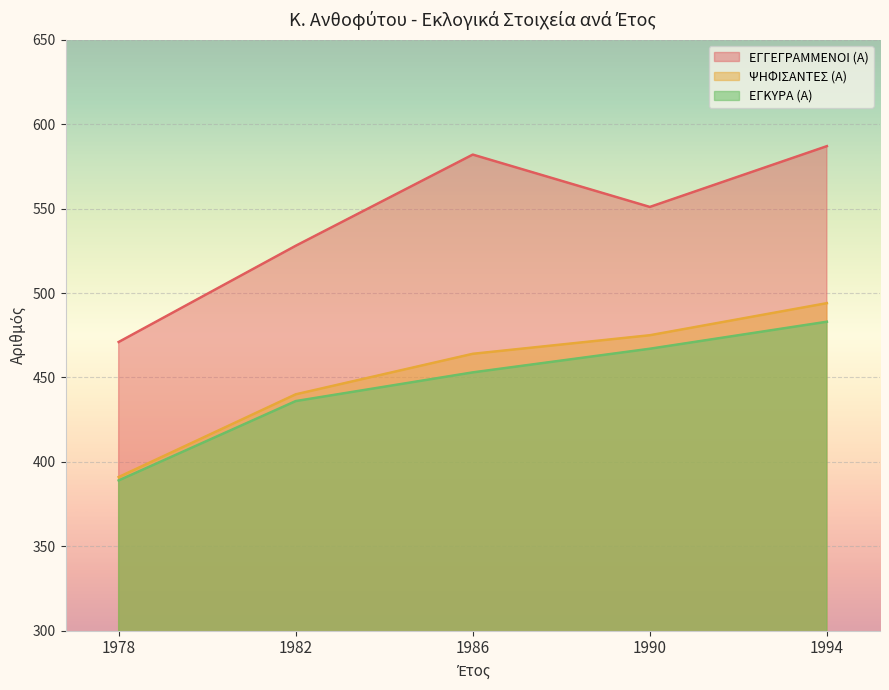

List the series in order of their peak value, highest first.

ΕΓΓΕΓΡΑΜΜΕΝΟΙ (Α), ΨΗΦΙΣΑΝΤΕΣ (Α), ΕΓΚΥΡΑ (Α)